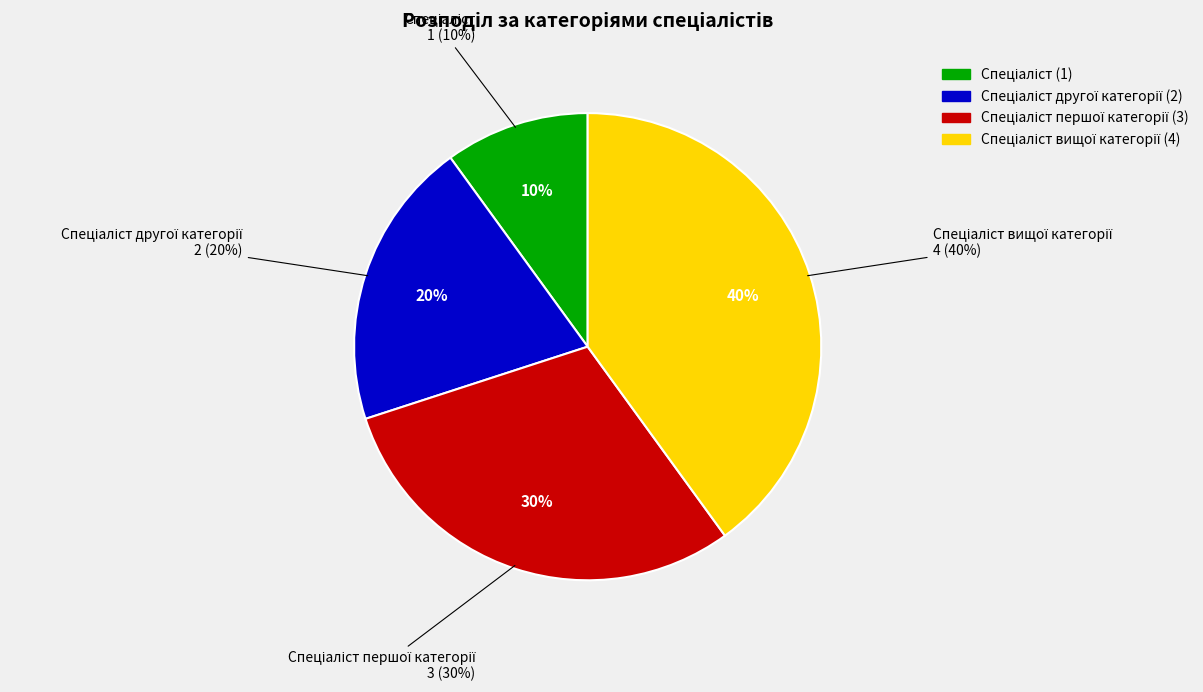

What is the ratio of the value at Спеціаліст першої категорії to the value at Спеціаліст?

3.0